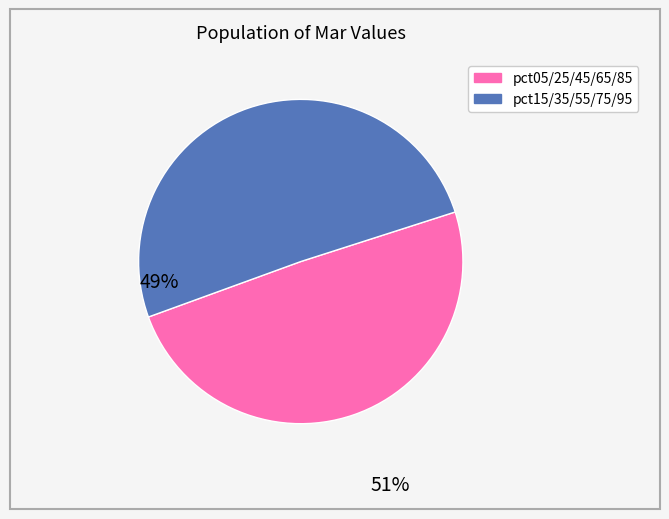

Count the number of slices in the pie.

2